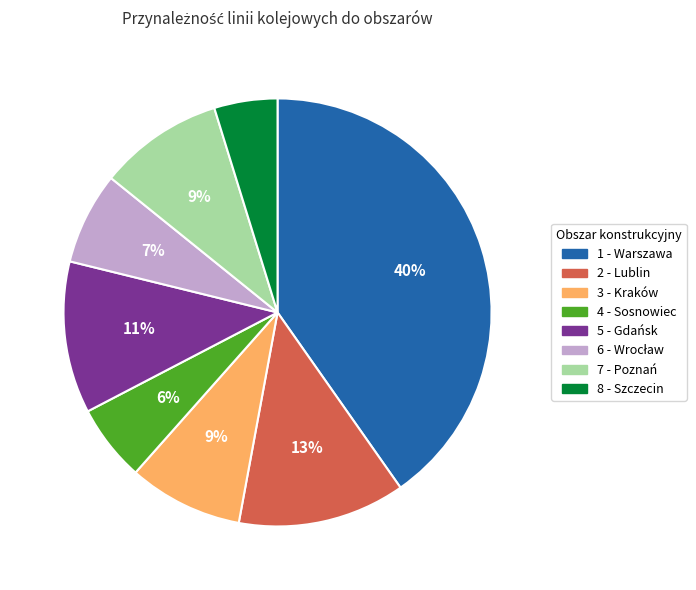

Approximately how many times larger is the value at 8 - Szczecin compared to 2 - Lublin?

0.4